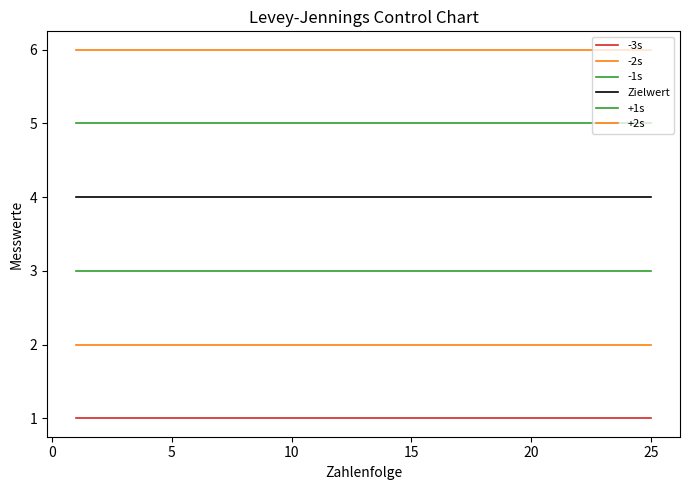

How many categories are shown in the chart?

25